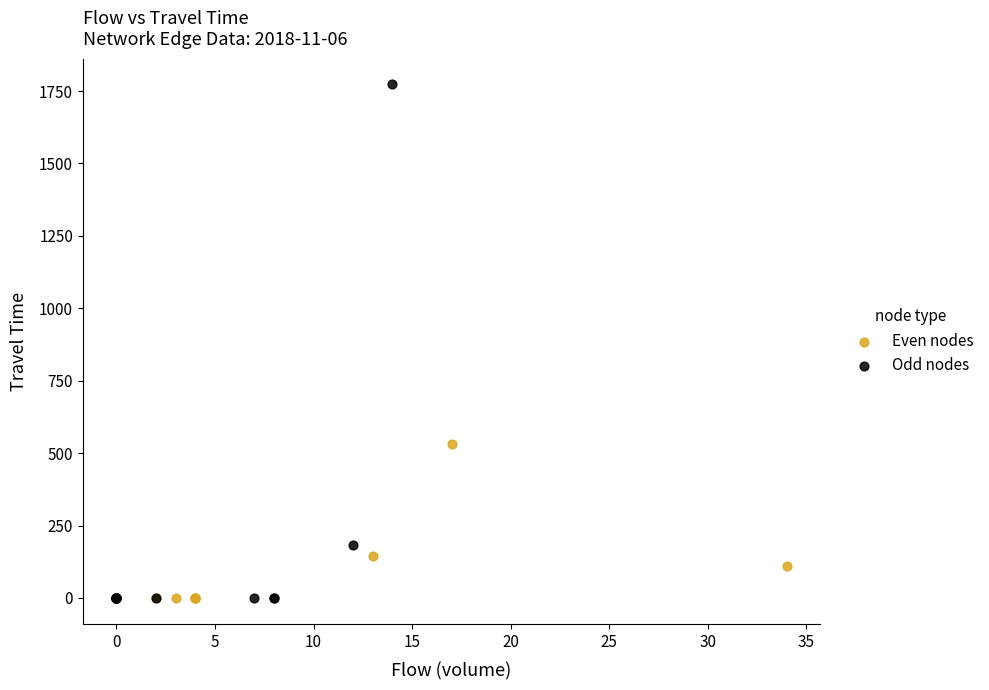

Which series reaches the maximum Y coordinate?

Odd nodes